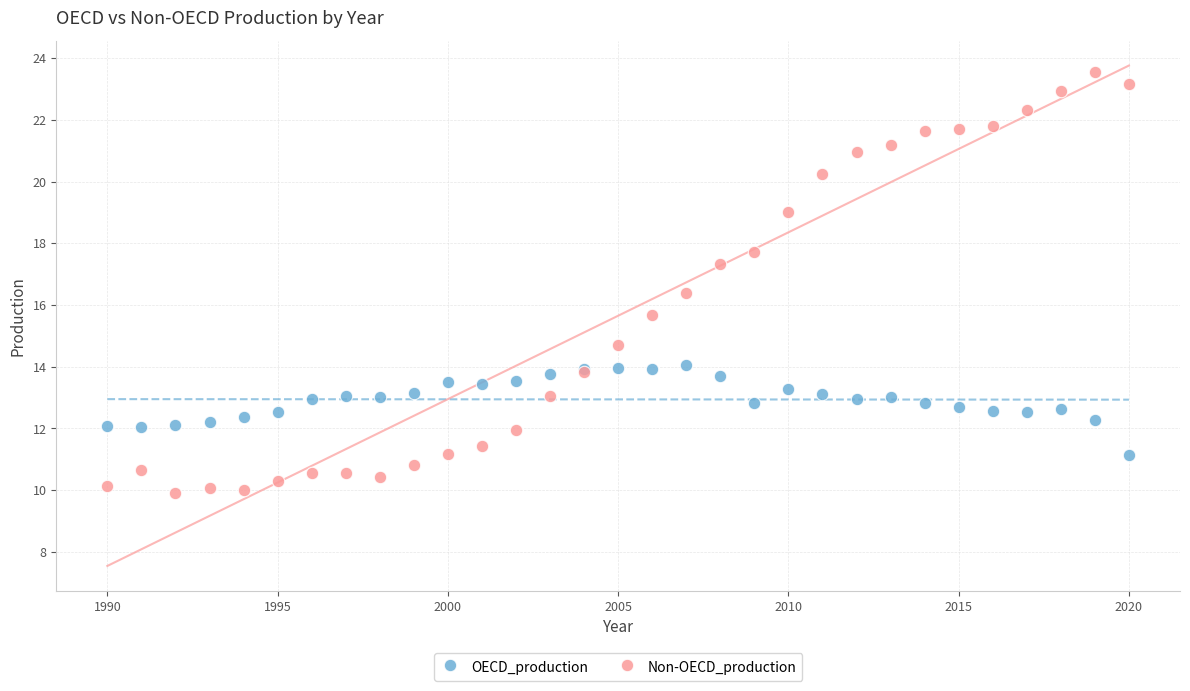

What are all the series names shown in the legend?

OECD_production, Non-OECD_production